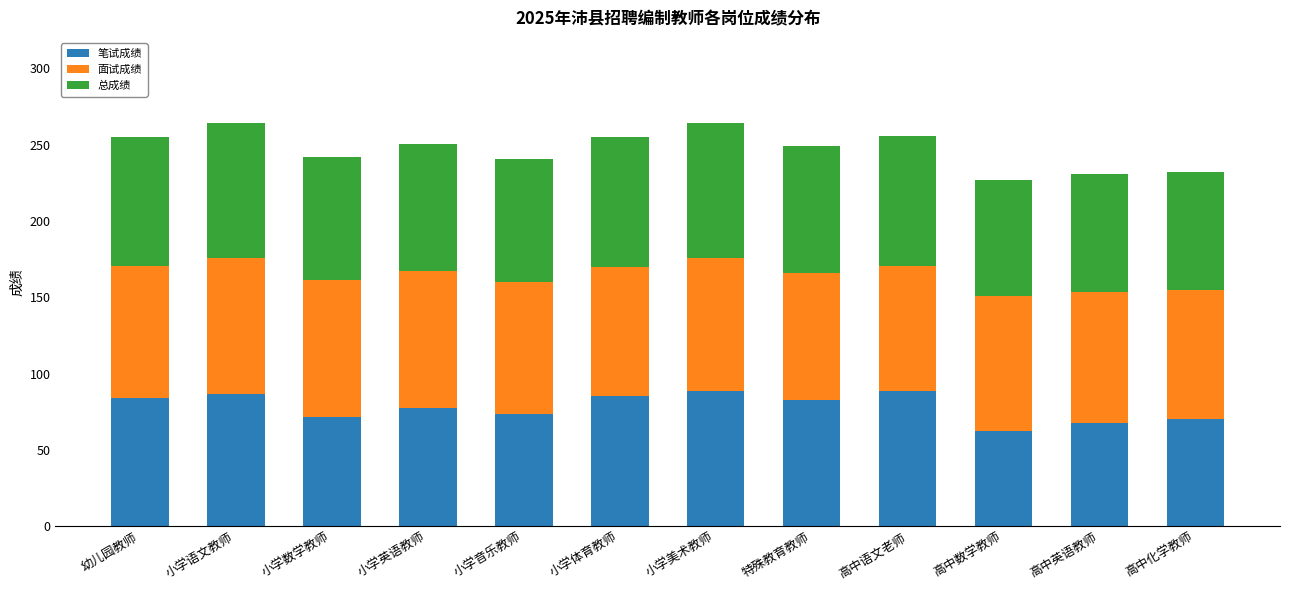

What is the difference between the second highest and second lowest values in the 笔试成绩 series?

21.0